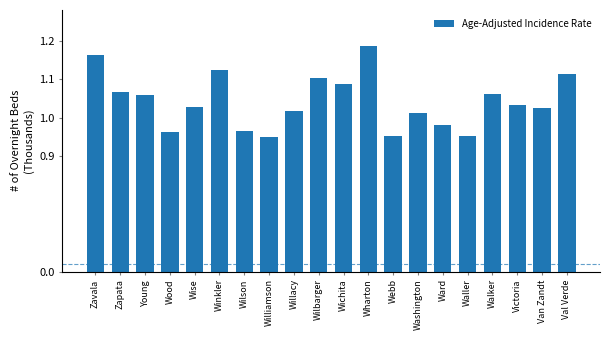

Reading left to right, list all the values displayed in this chart.

56.4	46.6	45.9	36.4	42.7	52.4	36.6	35.0	41.7	50.4	48.7	58.6	35.3	41.1	38.0	35.3	46.2	43.2	42.4	51.4